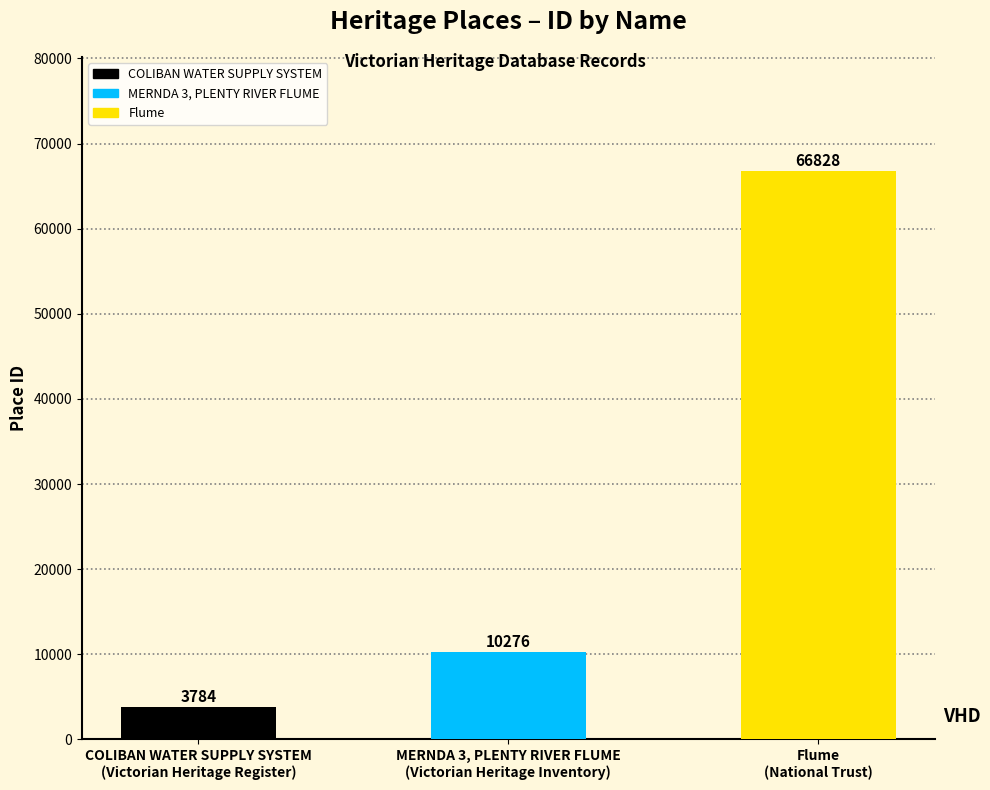

What value does the data have at MERNDA 3, PLENTY RIVER FLUME
(Victorian Heritage Inventory)?

10276